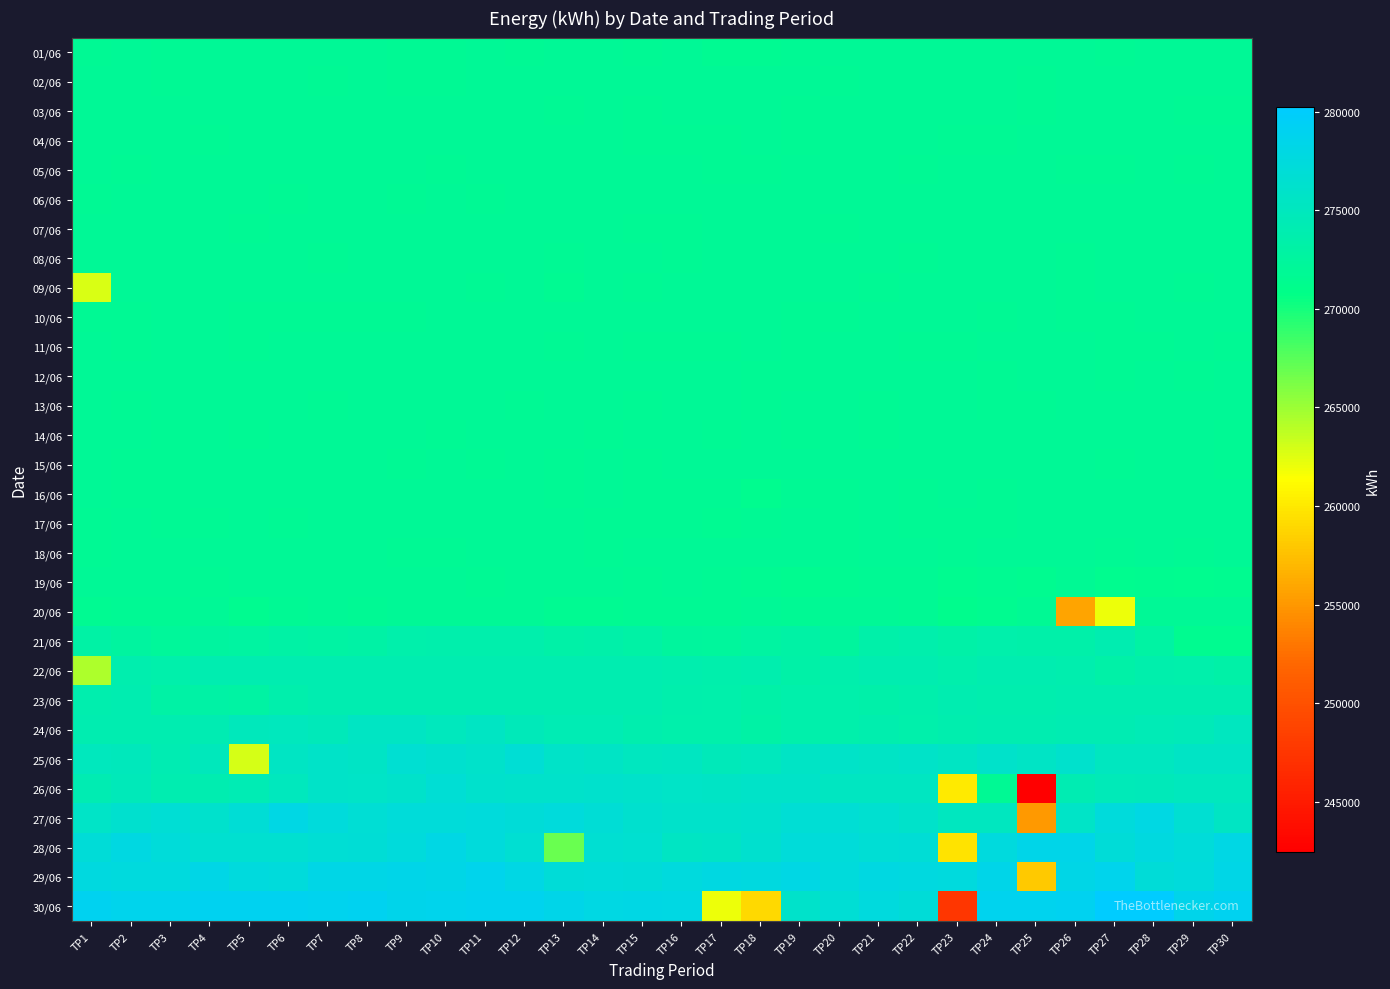

What is the maximum value shown in the chart?

280246